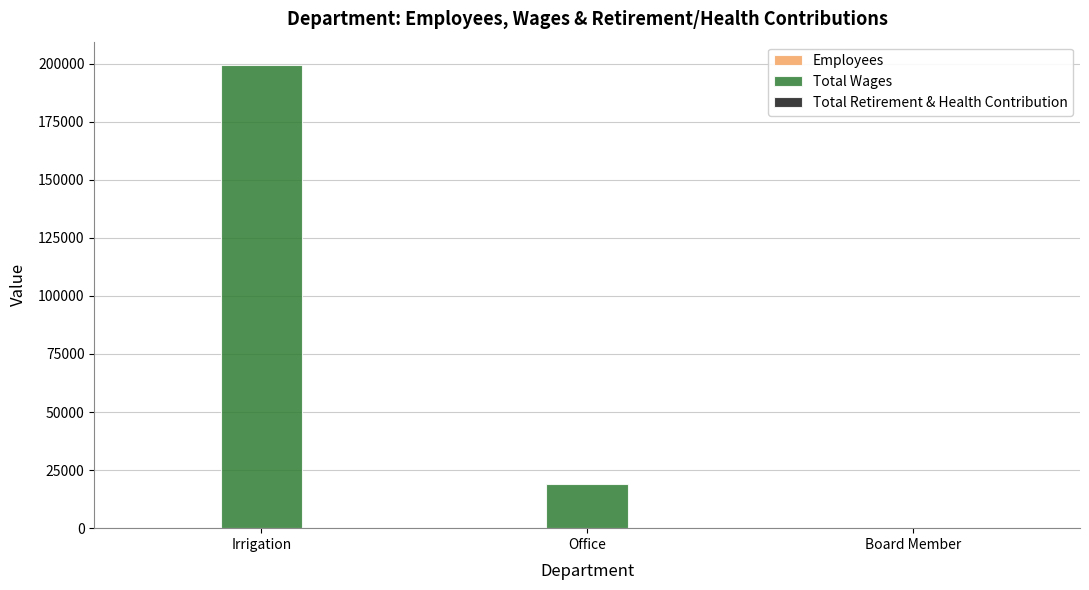

Which series changed the most between Irrigation and Board Member?

Total Wages